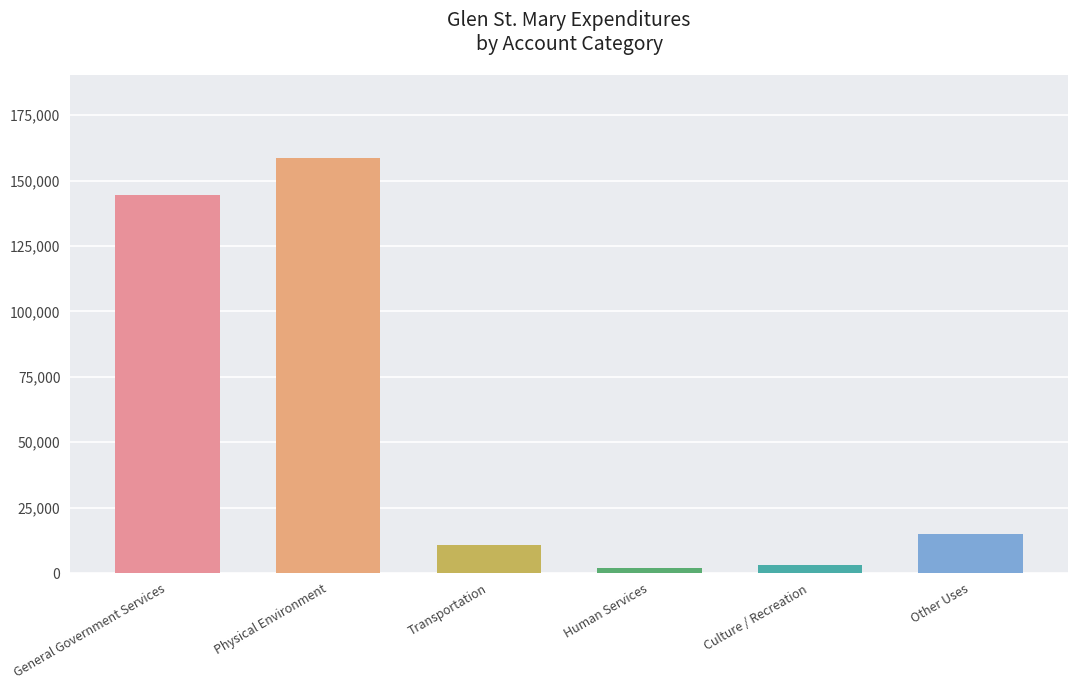

The value at Human Services is 1790. True or false?

True